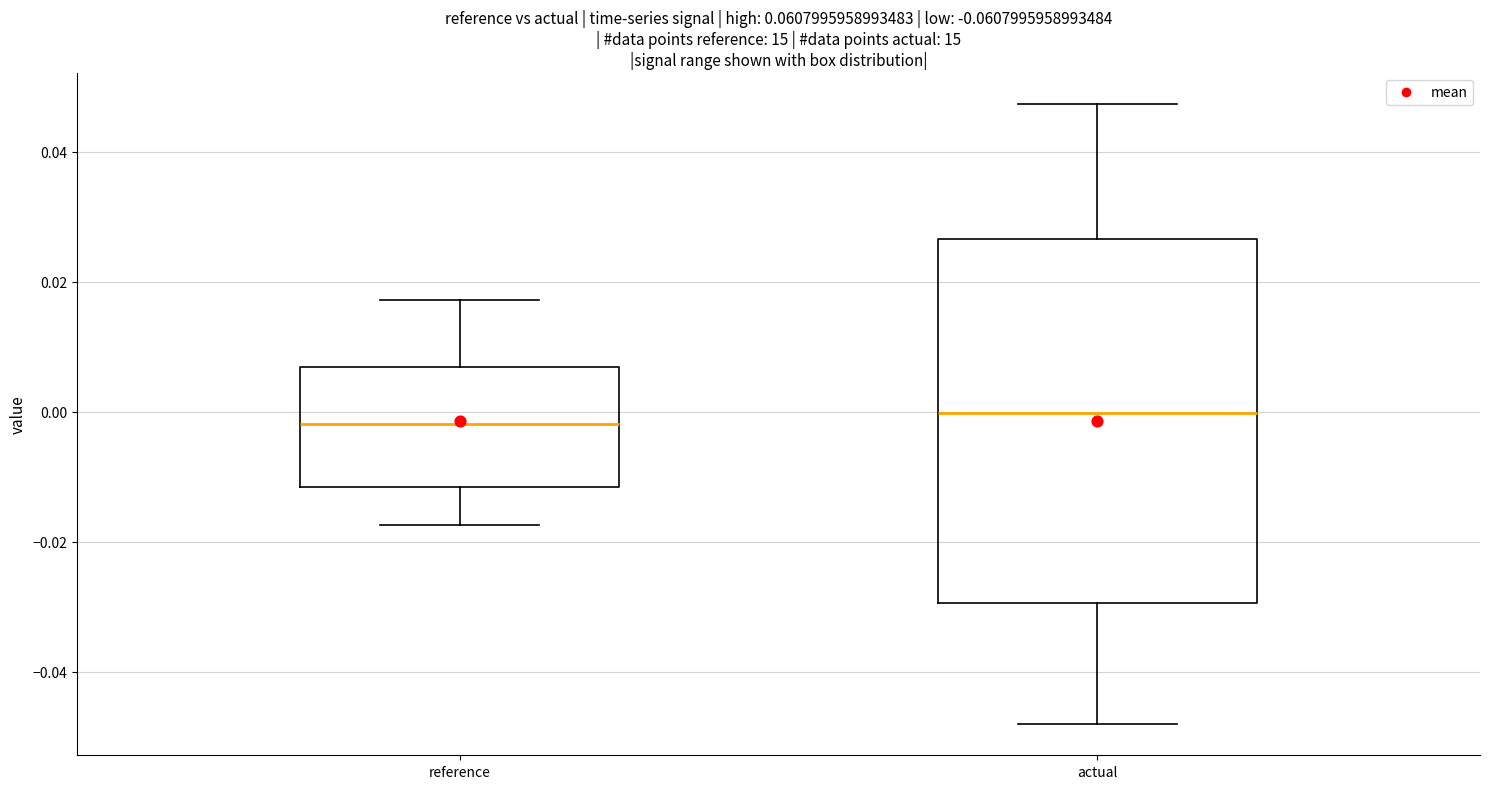

Which box is the tallest, from its lower edge to its upper edge?

actual